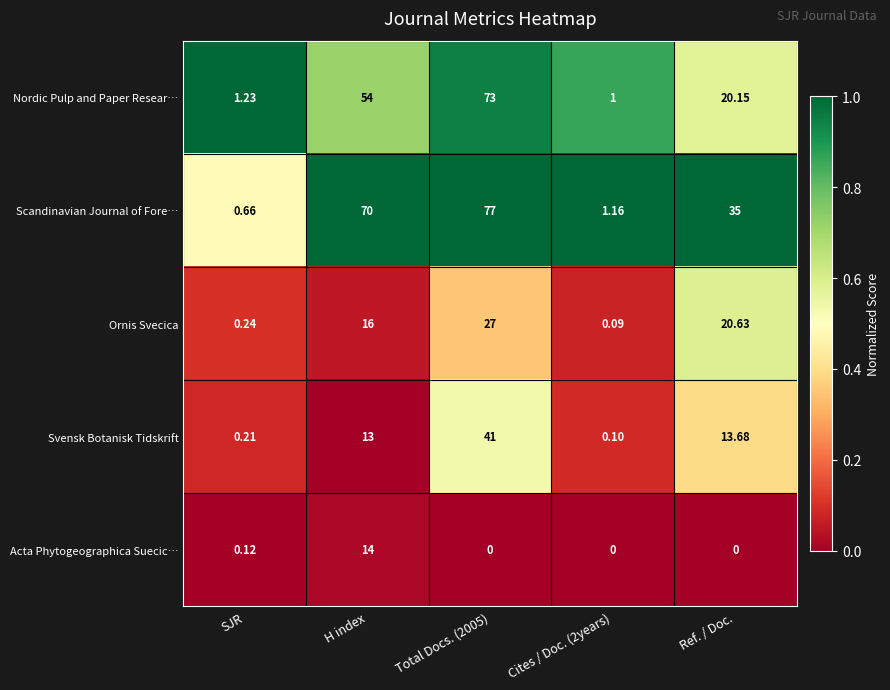

Which series has the largest range (max minus min)?

Scandinavian Journal of Fore…